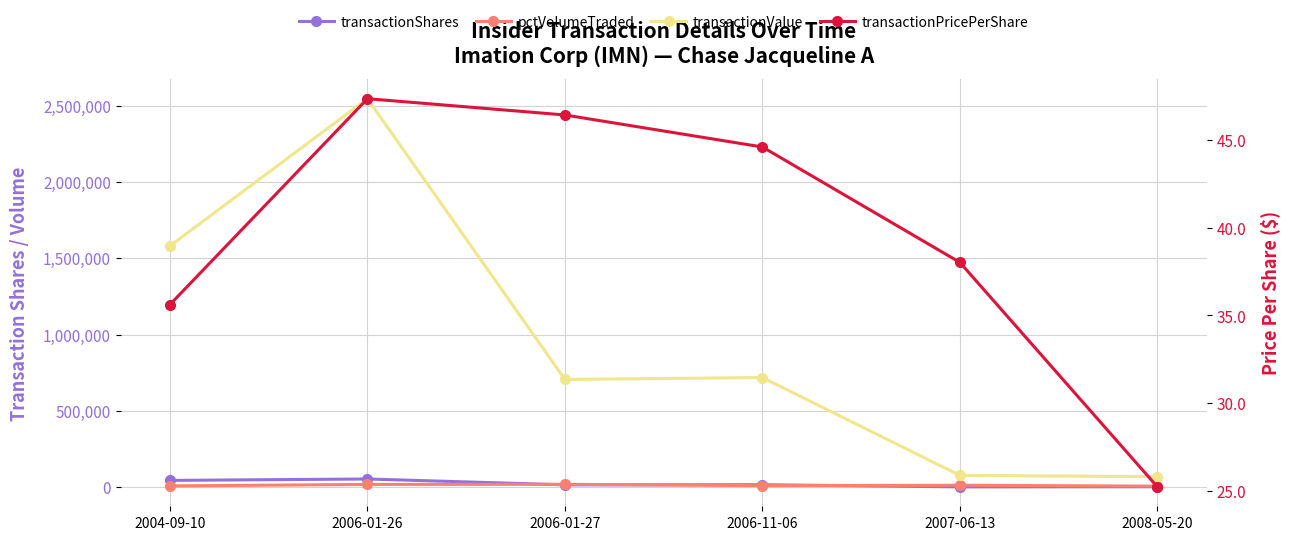

True or false: transactionShares and transactionPricePerShare intersect in this chart.

False